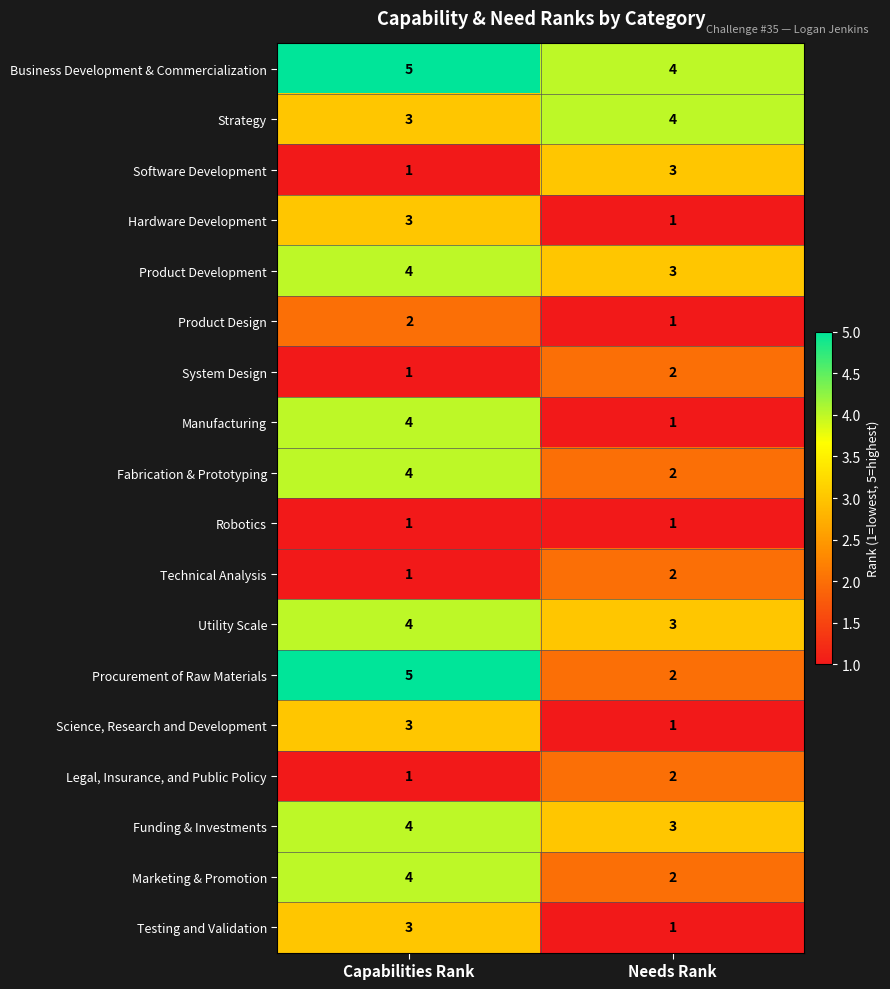

What value does the Fabrication & Prototyping series have at Capabilities Rank?

4